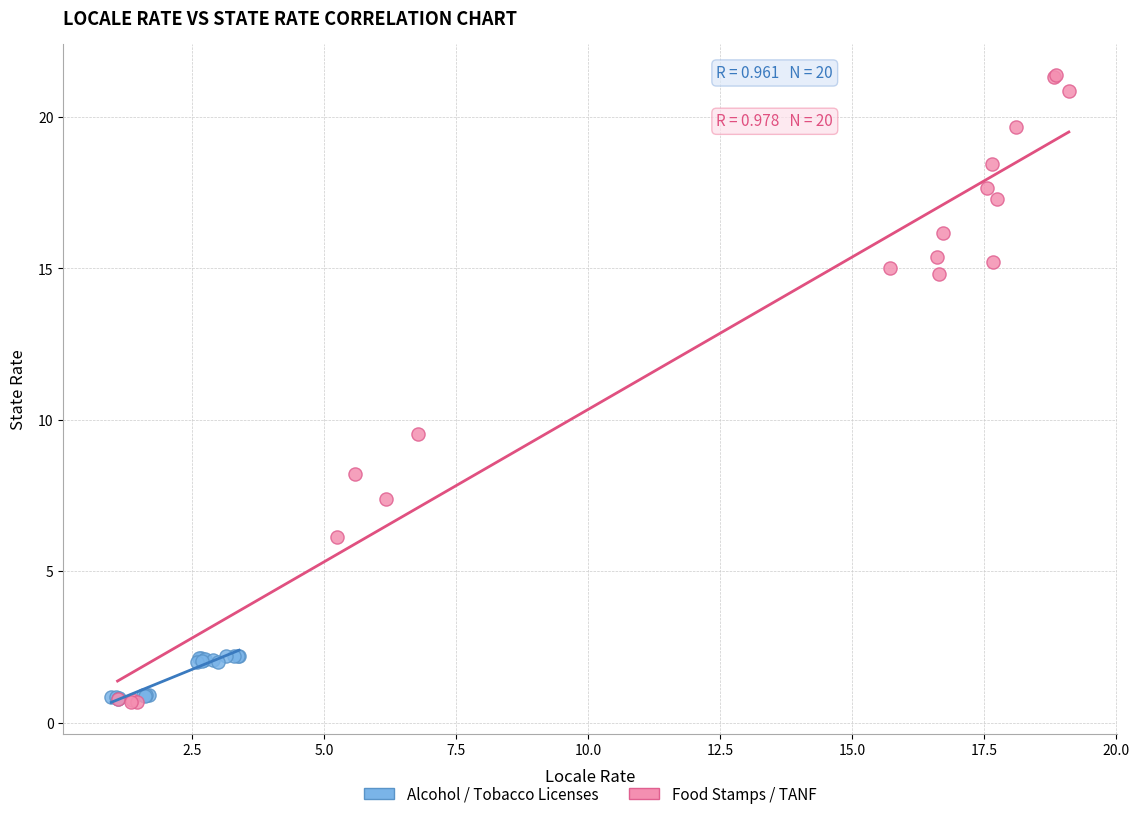

Which series has the widest spread of Y values?

Food Stamps / TANF